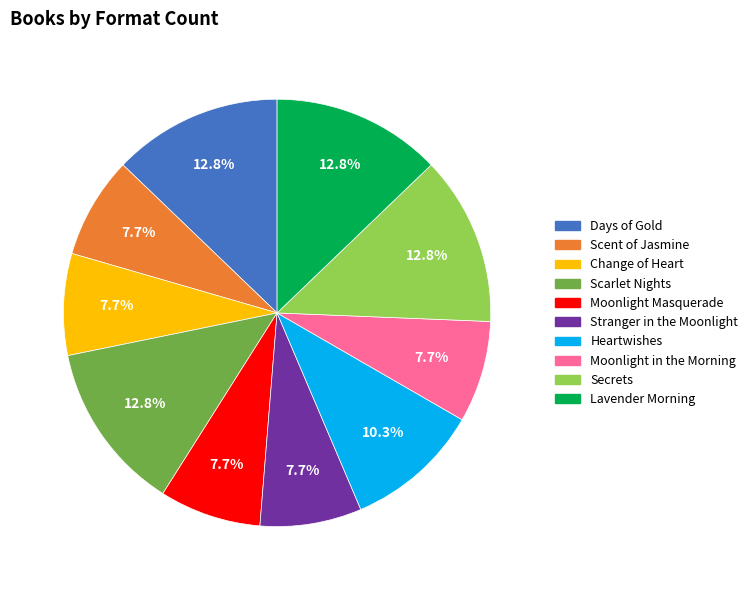

To the nearest percent, what is the average slice percentage?

10%